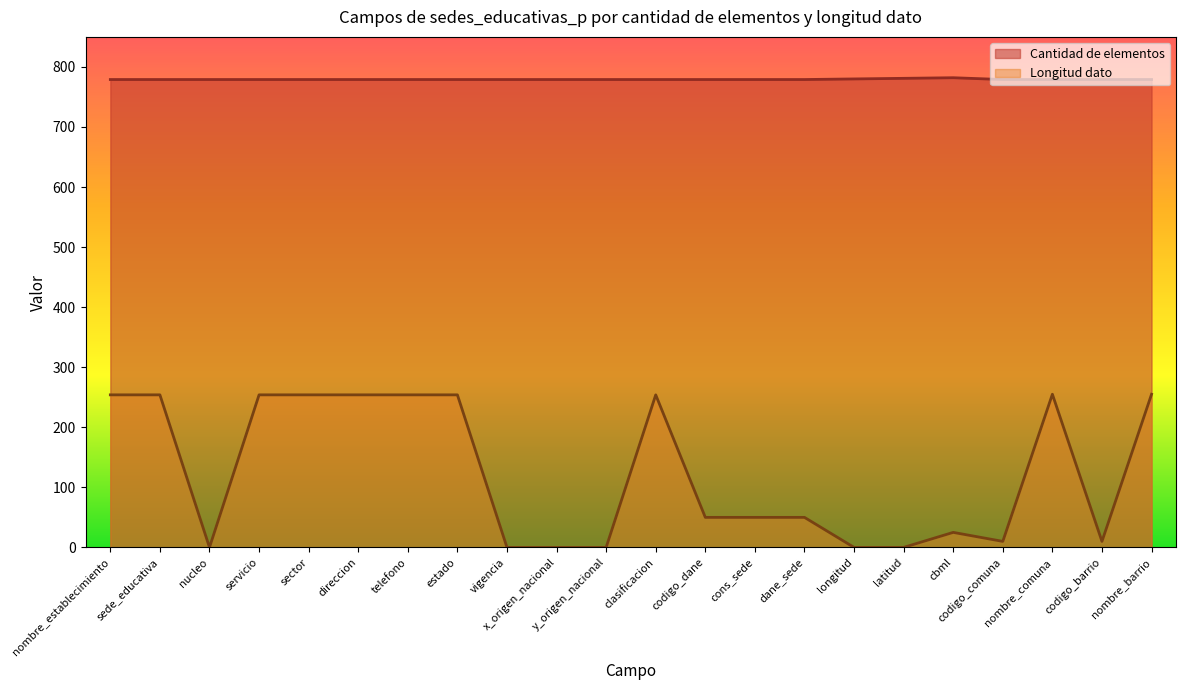

True or false: Longitud dato and Cantidad de elementos intersect in this chart.

False